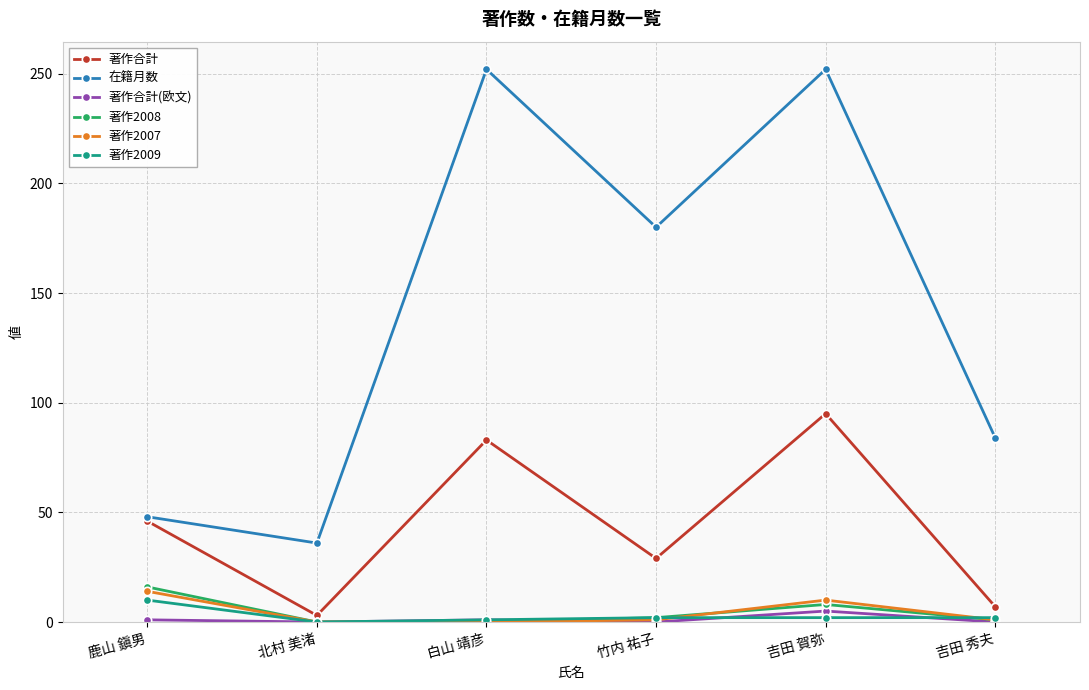

True or false: 著作2008 has more than 2 points higher than both neighbors.

False